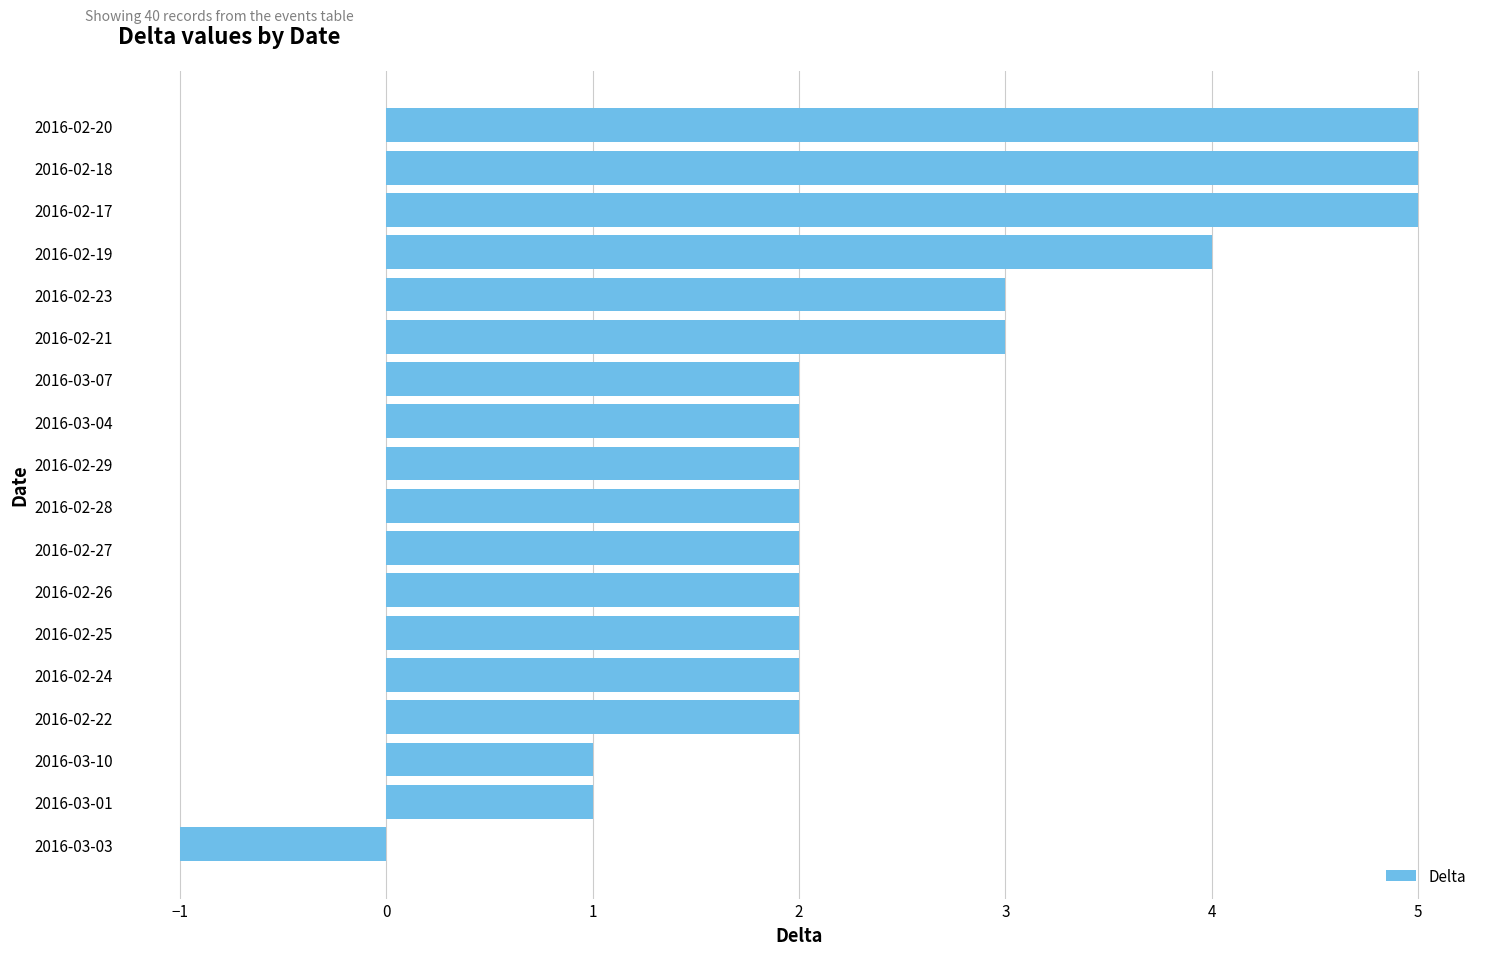

What is the average value?

2